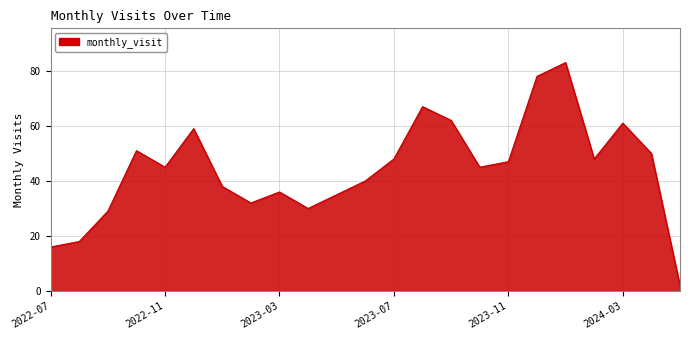

What is the greatest value displayed?

83